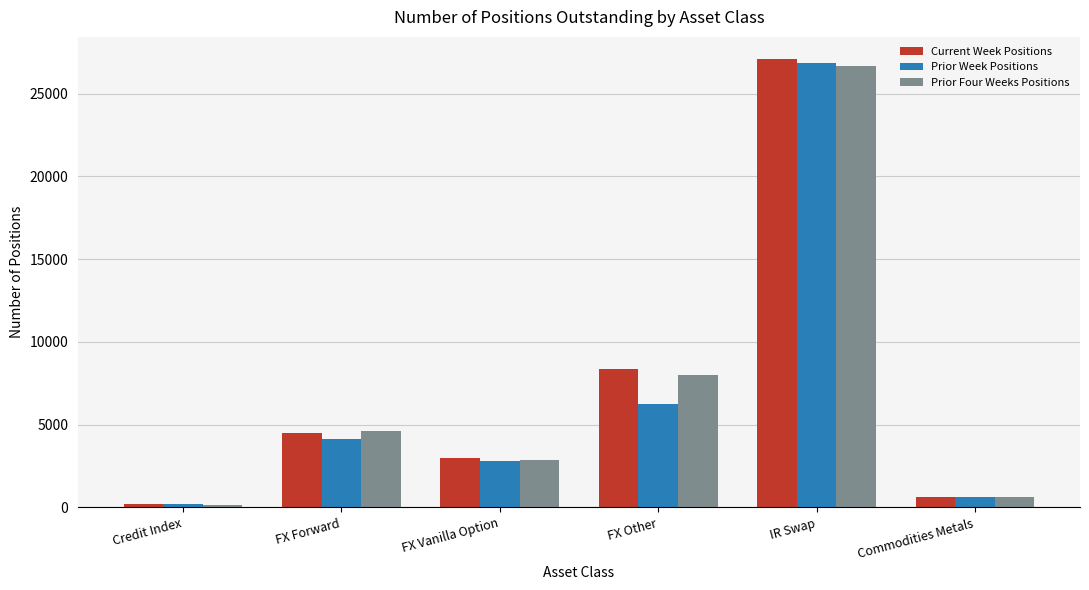

What is the spread (max minus min) of values at Credit Index?

3